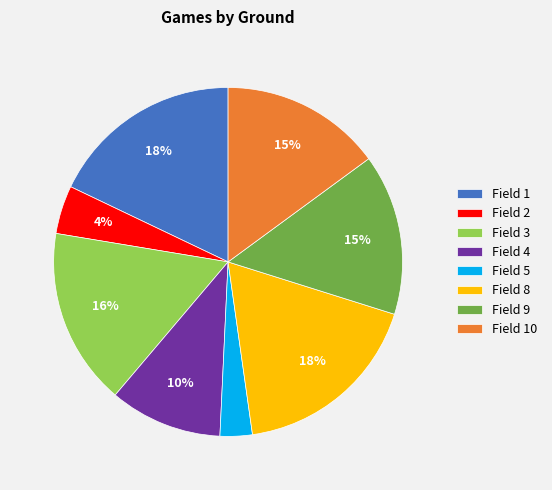

True or false: Field 8 accounts for 9% of the total.

False